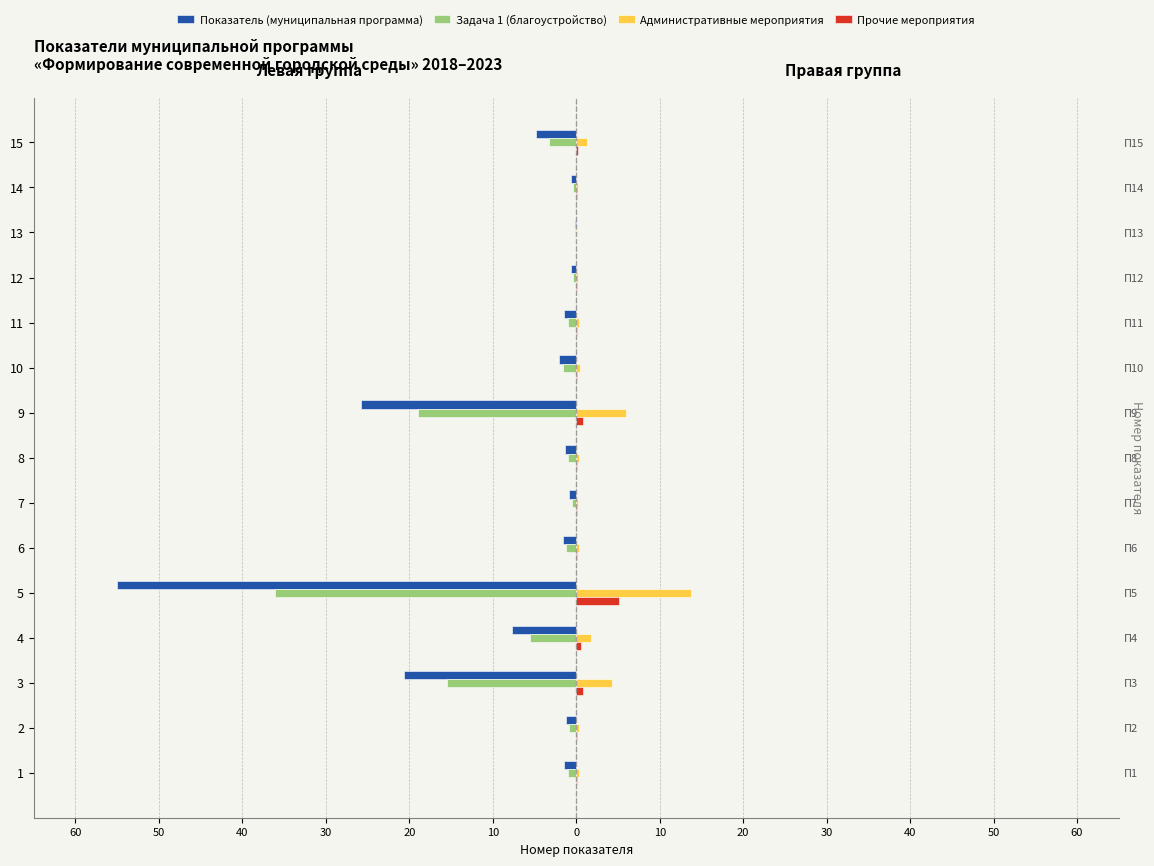

The Показатель (муниципальная программа) series shows -3.2 at 10. True or false?

False